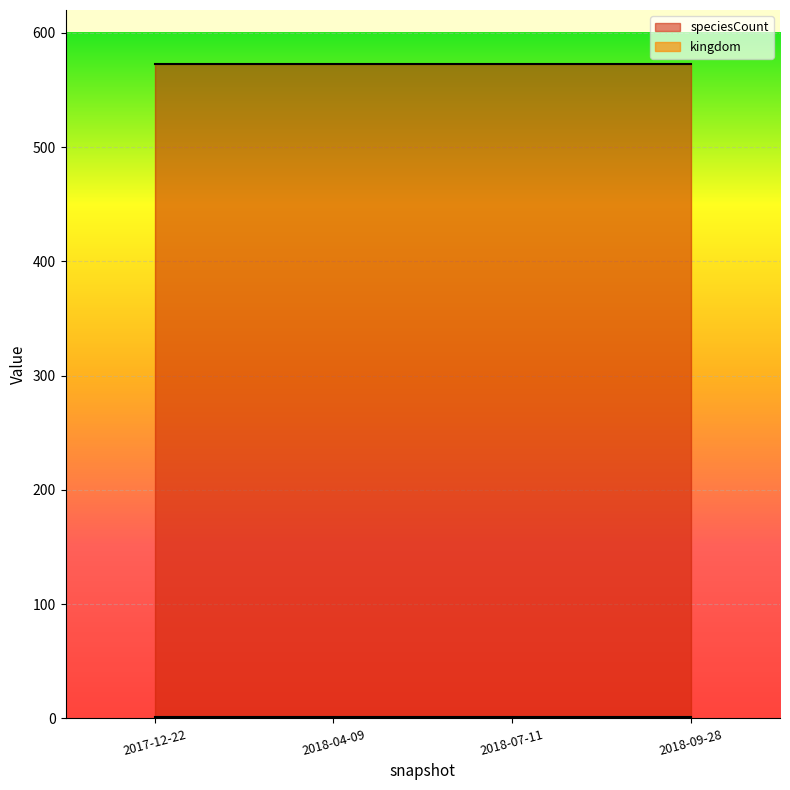

Which series changed the most between 2018-07-11 and 2018-09-28?

kingdom